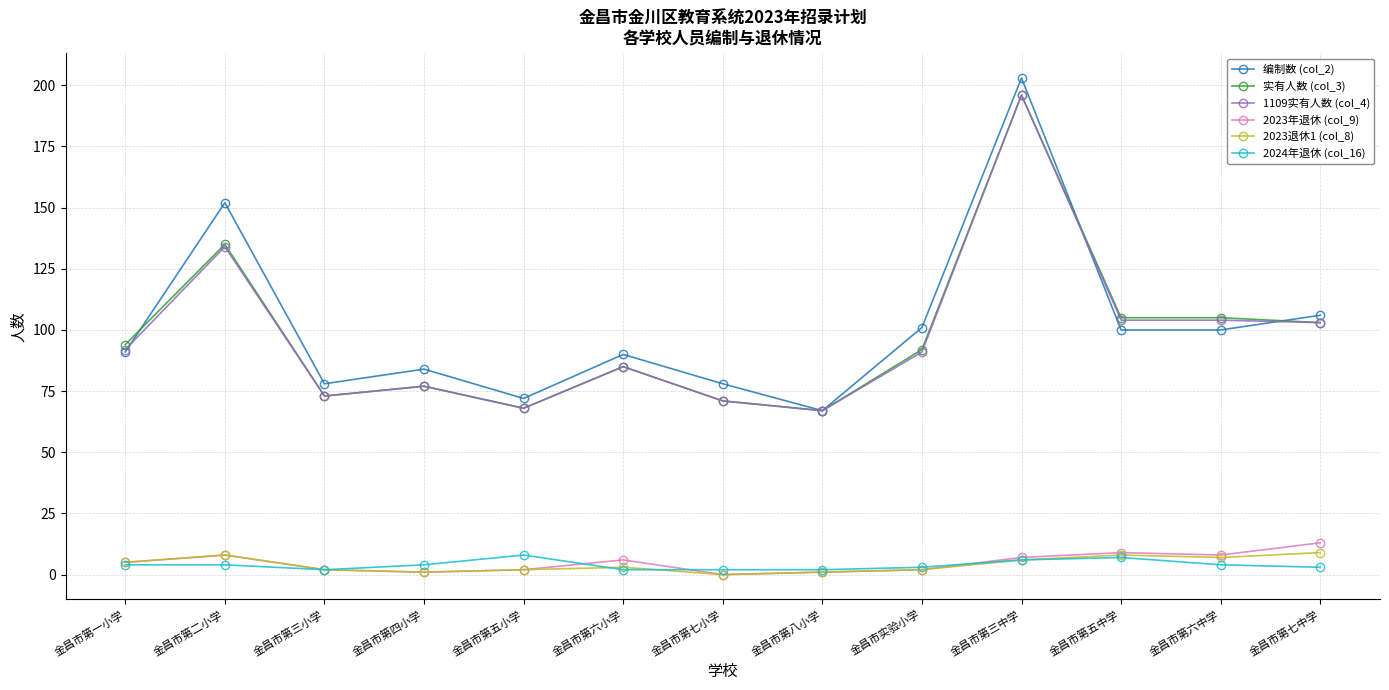

What is the label of the 9th point from the left?

金昌市实验小学